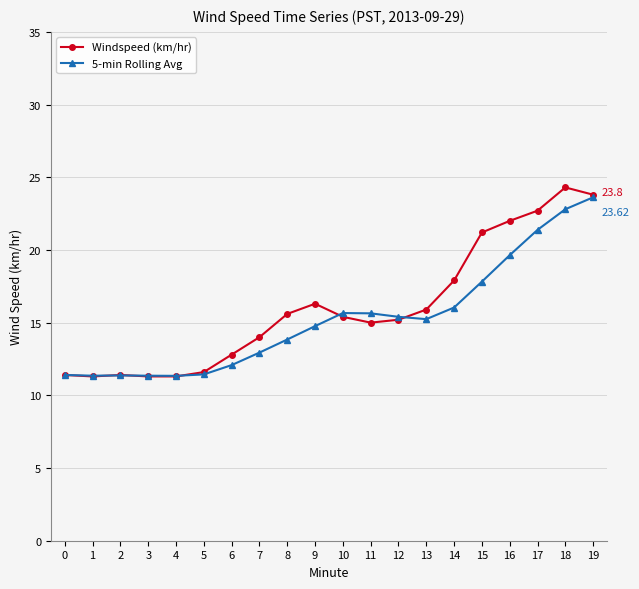

Which series has the widest spread of values?

Windspeed (km/hr)